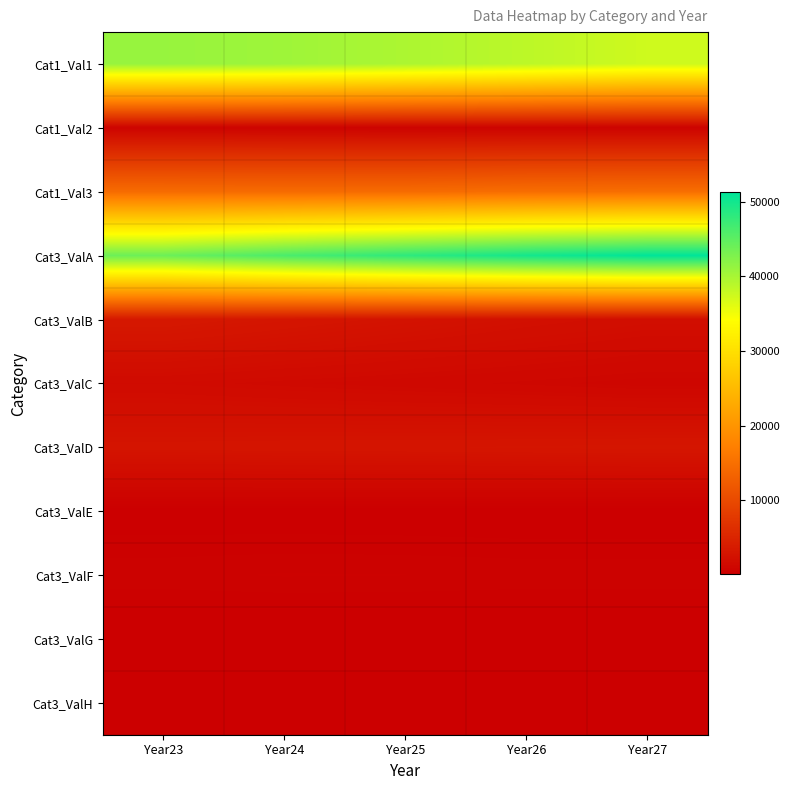

What is the smallest value displayed?

30